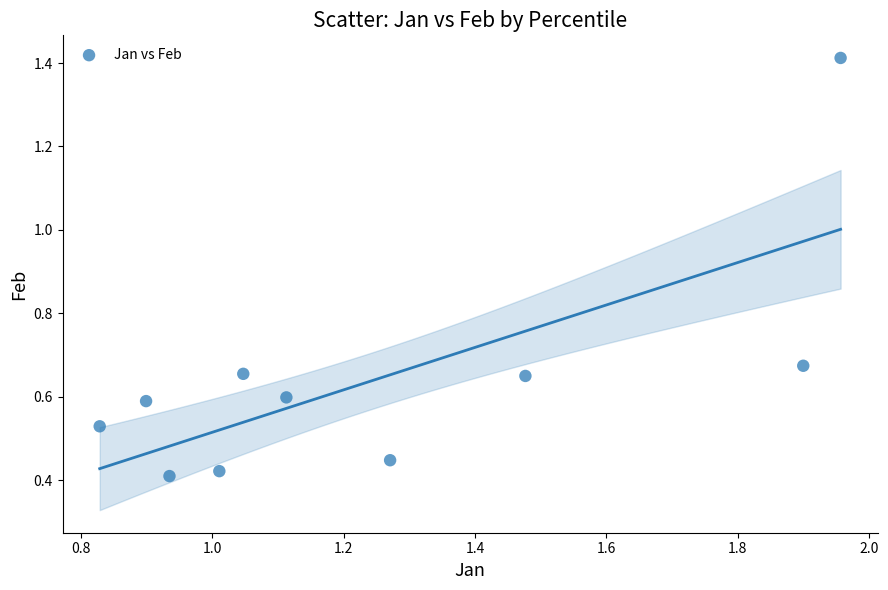

What is the average X value?

1.2